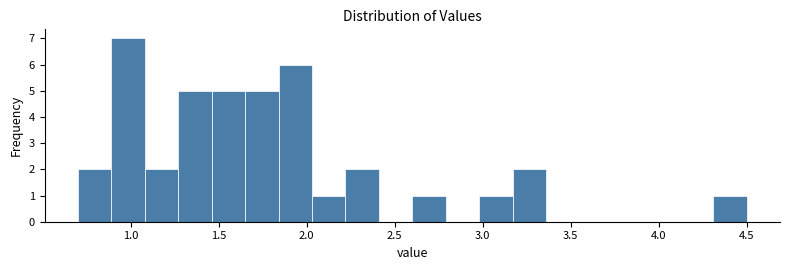

Read against the x-axis, roughly where is the centre of the tallest bar?

1.00